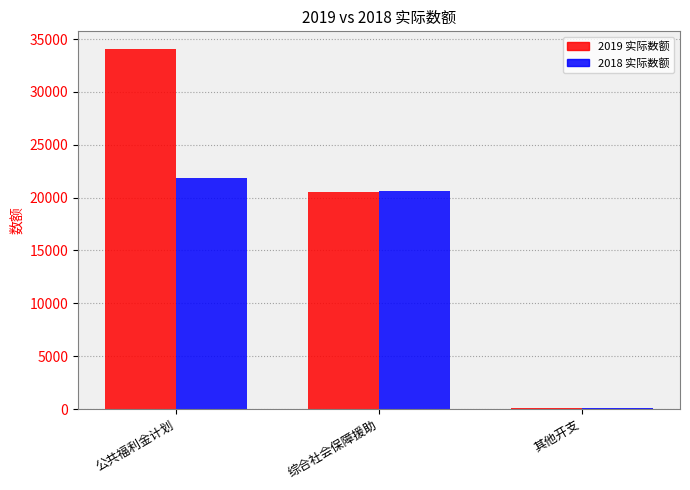

What are all the series names shown in the legend?

2019 实际数额, 2018 实际数额